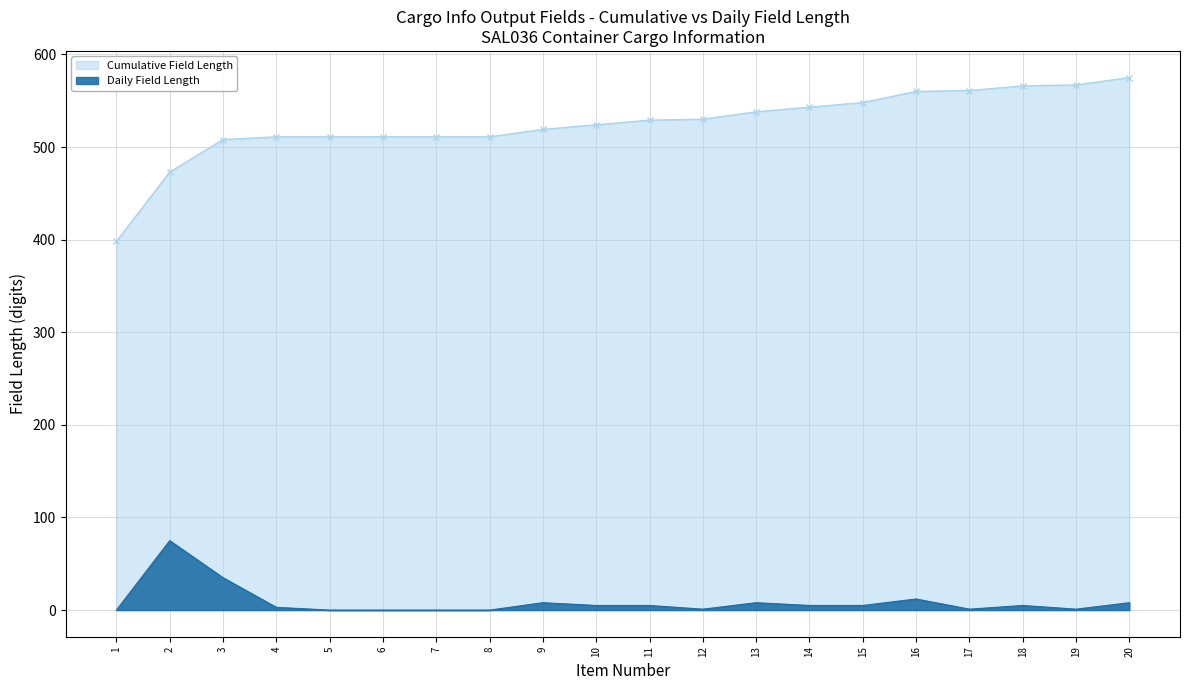

Reading left to right, transcribe all the data shown in this chart.

0	75	35	3	0	0	0	0	8	5	5	1	8	5	5	12	1	5	1	8